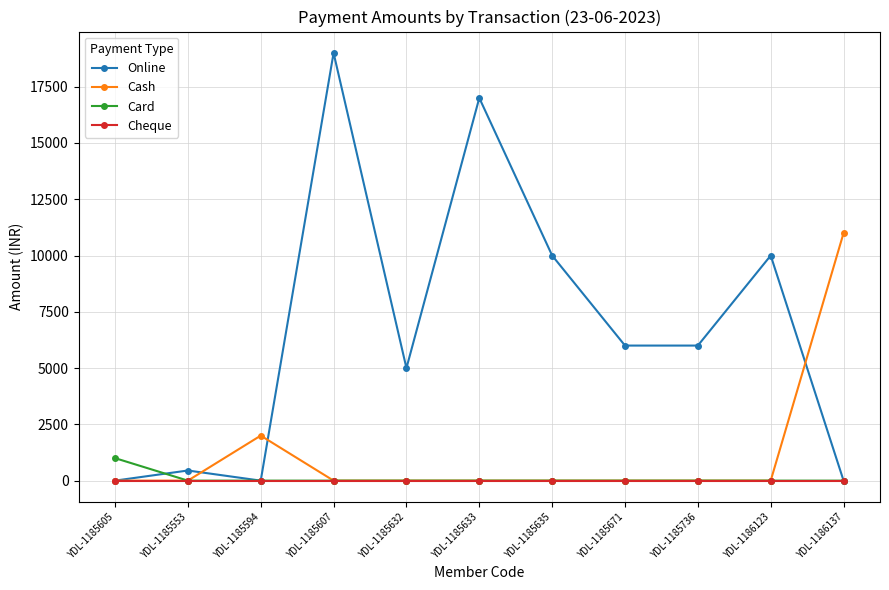

Where is the first local maximum for Cash?

YDL-1185594